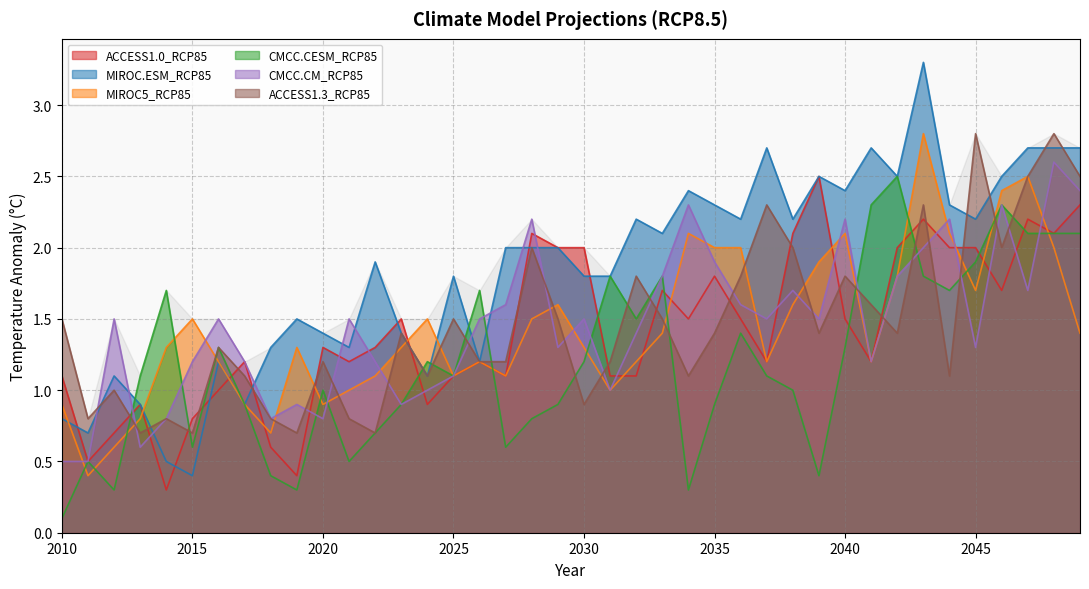

Reading right to left, list all the values displayed in this chart.

ACCESS1.0_RCP85: 2049=2.3	2048=2.1	2047=2.2	2046=1.7	2045=2.0	2044=2.0	2043=2.2	2042=2.0	2041=1.2	2040=1.5	2039=2.5	2038=2.1	2037=1.2	2036=1.5	2035=1.8	2034=1.5	2033=1.7	2032=1.1	2031=1.1	2030=2.0	2029=2.0	2028=2.1	2027=1.1	2026=1.2	2025=1.1	2024=0.9	2023=1.5	2022=1.3	2021=1.2	2020=1.3	2019=0.4	2018=0.6	2017=1.2	2016=1.0	2015=0.8	2014=0.3	2013=0.9	2012=0.7	2011=0.5	2010=1.1
MIROC.ESM_RCP85: 2049=2.7	2048=2.7	2047=2.7	2046=2.5	2045=2.2	2044=2.3	2043=3.3	2042=2.5	2041=2.7	2040=2.4	2039=2.5	2038=2.2	2037=2.7	2036=2.2	2035=2.3	2034=2.4	2033=2.1	2032=2.2	2031=1.8	2030=1.8	2029=2.0	2028=2.0	2027=2.0	2026=1.2	2025=1.8	2024=1.1	2023=1.4	2022=1.9	2021=1.3	2020=1.4	2019=1.5	2018=1.3	2017=0.9	2016=1.2	2015=0.4	2014=0.5	2013=0.9	2012=1.1	2011=0.7	2010=0.8
MIROC5_RCP85: 2049=1.4	2048=2.0	2047=2.5	2046=2.4	2045=1.7	2044=2.1	2043=2.8	2042=1.8	2041=1.2	2040=2.1	2039=1.9	2038=1.6	2037=1.2	2036=2.0	2035=2.0	2034=2.1	2033=1.4	2032=1.2	2031=1.0	2030=1.3	2029=1.6	2028=1.5	2027=1.1	2026=1.2	2025=1.1	2024=1.5	2023=1.3	2022=1.1	2021=1.0	2020=0.9	2019=1.3	2018=0.7	2017=0.9	2016=1.2	2015=1.5	2014=1.3	2013=0.8	2012=0.6	2011=0.4	2010=0.9
CMCC.CESM_RCP85: 2049=2.1	2048=2.1	2047=2.1	2046=2.3	2045=1.9	2044=1.7	2043=1.8	2042=2.5	2041=2.3	2040=1.3	2039=0.4	2038=1.0	2037=1.1	2036=1.4	2035=0.9	2034=0.3	2033=1.8	2032=1.5	2031=1.8	2030=1.2	2029=0.9	2028=0.8	2027=0.6	2026=1.7	2025=1.1	2024=1.2	2023=0.9	2022=0.7	2021=0.5	2020=1.0	2019=0.3	2018=0.4	2017=0.9	2016=1.3	2015=0.6	2014=1.7	2013=1.1	2012=0.3	2011=0.5	2010=0.1
CMCC.CM_RCP85: 2049=2.4	2048=2.6	2047=1.7	2046=2.3	2045=1.3	2044=2.2	2043=2.0	2042=1.8	2041=1.2	2040=2.2	2039=1.5	2038=1.7	2037=1.5	2036=1.6	2035=1.9	2034=2.3	2033=1.8	2032=1.4	2031=1.0	2030=1.5	2029=1.3	2028=2.2	2027=1.6	2026=1.5	2025=1.1	2024=1.0	2023=0.9	2022=1.2	2021=1.5	2020=0.8	2019=0.9	2018=0.8	2017=1.2	2016=1.5	2015=1.2	2014=0.8	2013=0.6	2012=1.5	2011=0.5	2010=0.5
ACCESS1.3_RCP85: 2049=2.5	2048=2.8	2047=2.5	2046=2.0	2045=2.8	2044=1.1	2043=2.3	2042=1.4	2041=1.6	2040=1.8	2039=1.4	2038=2.0	2037=2.3	2036=1.8	2035=1.4	2034=1.1	2033=1.5	2032=1.8	2031=1.2	2030=0.9	2029=1.5	2028=2.0	2027=1.2	2026=1.2	2025=1.5	2024=1.1	2023=1.4	2022=0.7	2021=0.8	2020=1.2	2019=0.7	2018=0.8	2017=1.1	2016=1.3	2015=0.7	2014=0.8	2013=0.7	2012=1.0	2011=0.8	2010=1.5